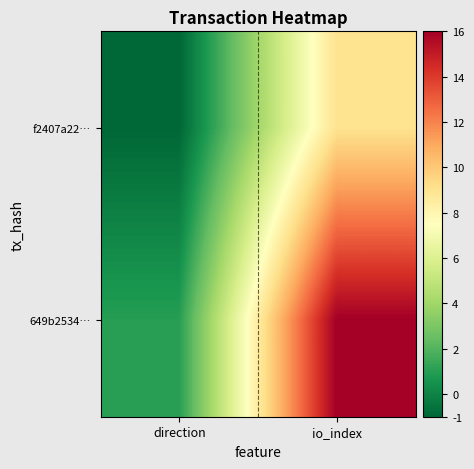

At how many categories does at least one series exceed 3?

1